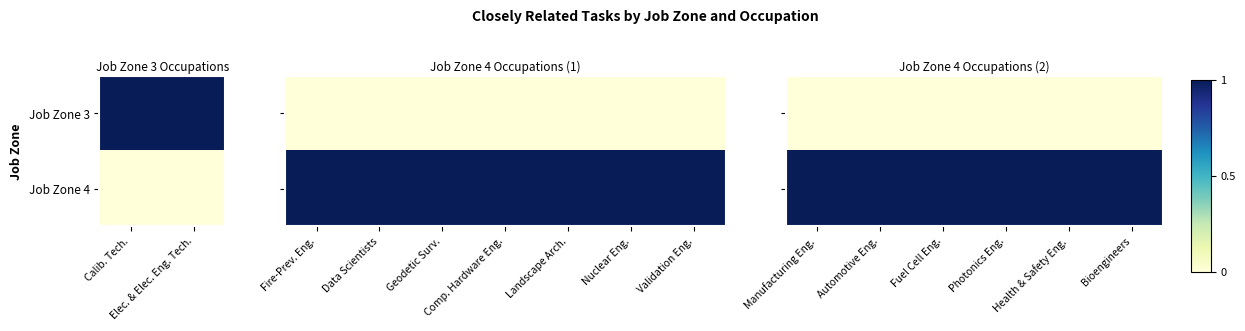

List the series in order of their peak value, highest first.

Job Zone 4, Job Zone 3